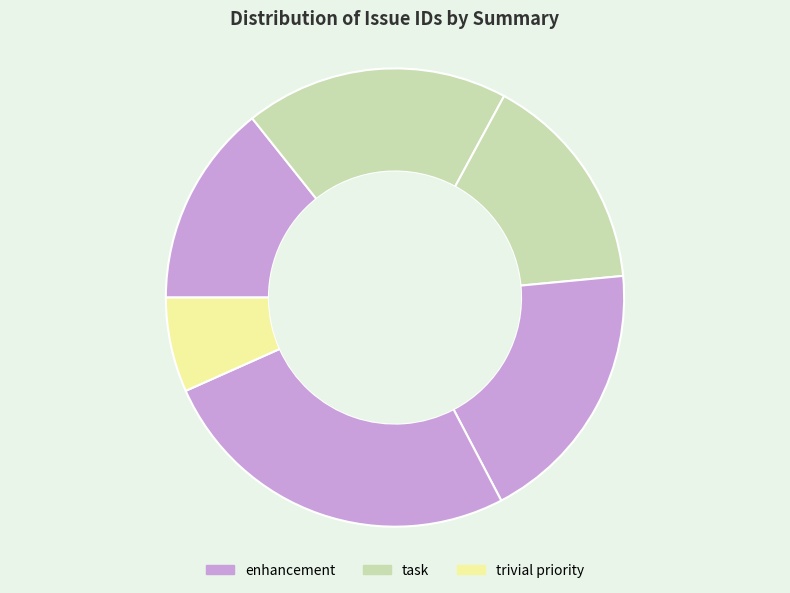

To the nearest percent, what is the difference between the largest and smallest slice percentages?

19%